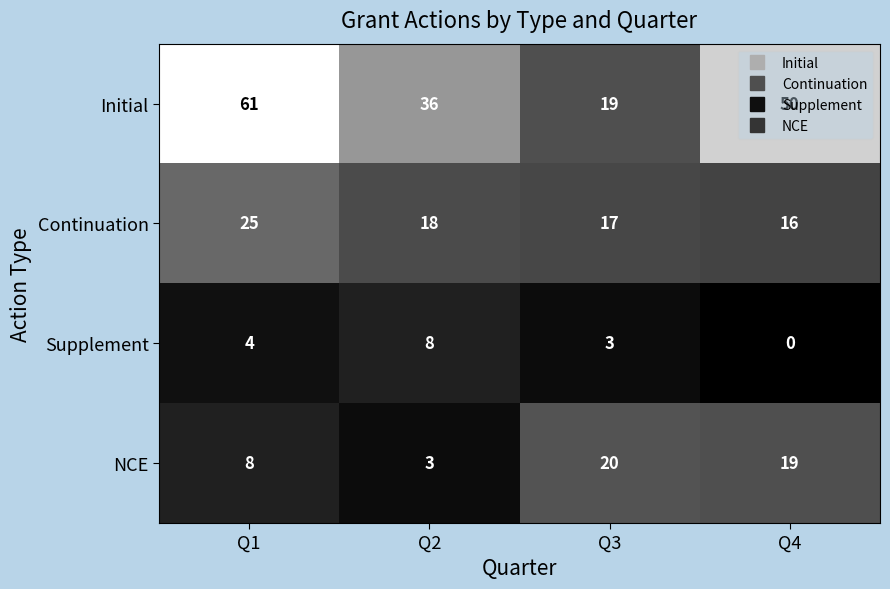

Rank the series at Q2 from lowest to highest value.

NCE, Supplement, Continuation, Initial